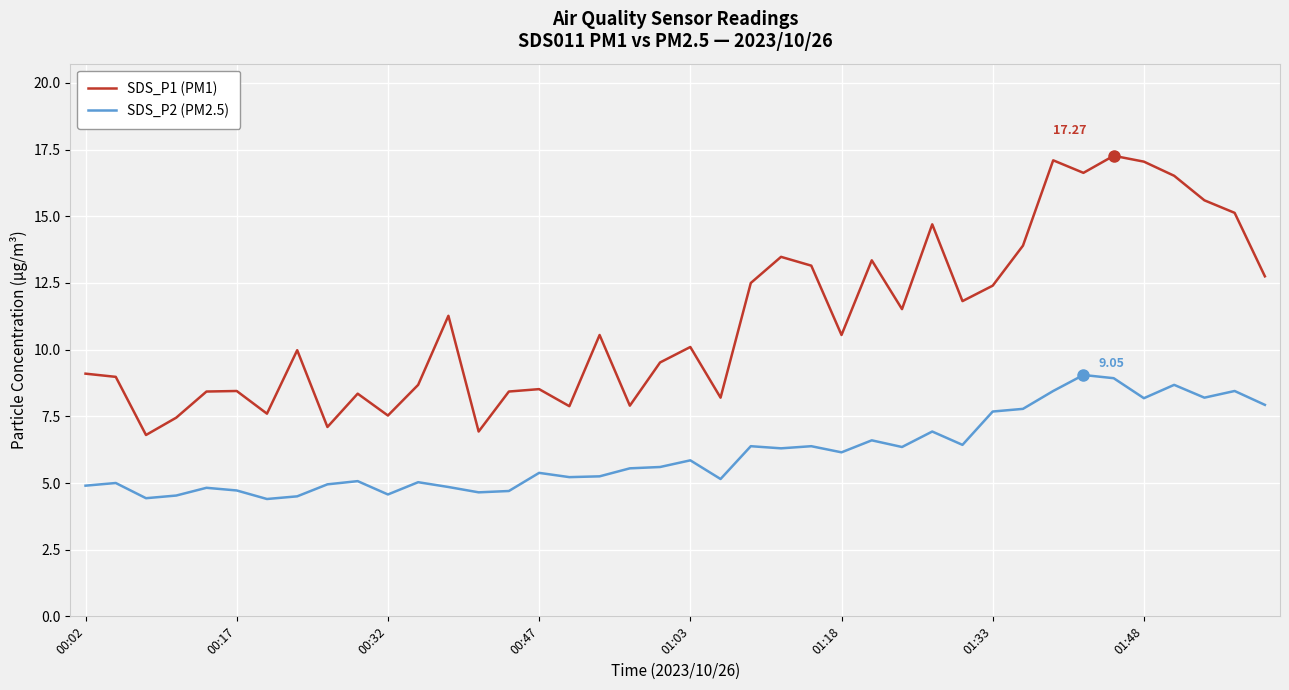

Is this an area chart (filled region under the line)?

No